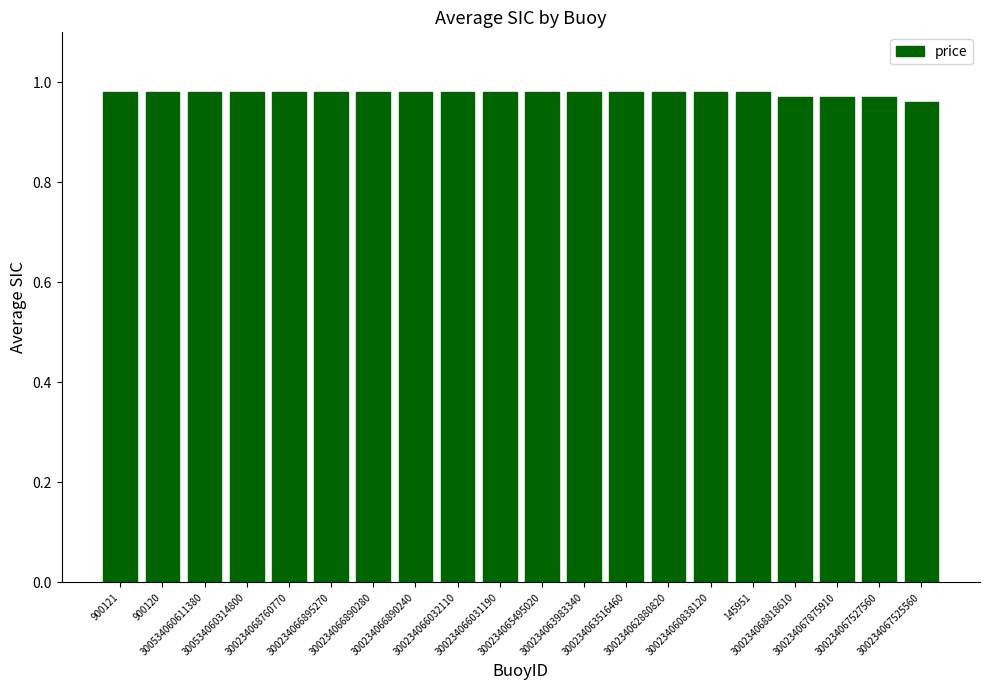

How many values are between 0 and 1?

20